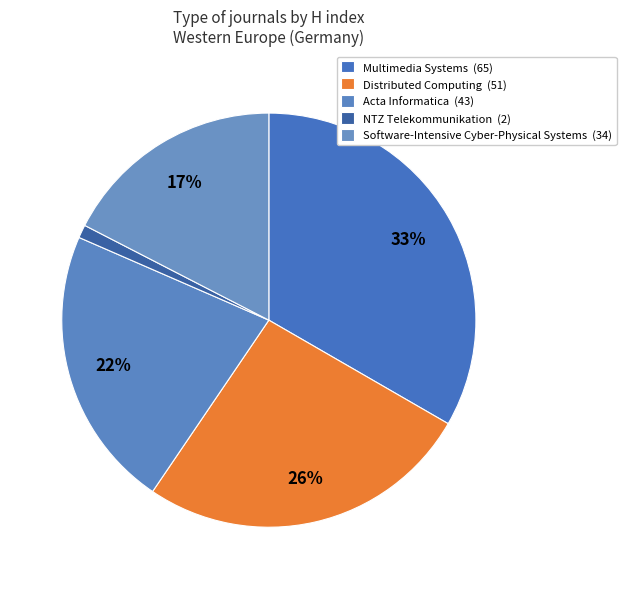

Count the number of slices in the pie.

5